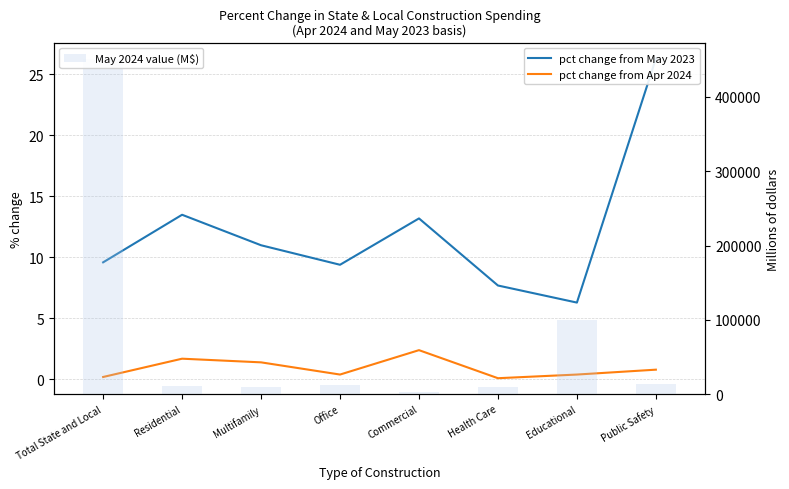

Which has a higher value, Residential or Health Care?

Residential